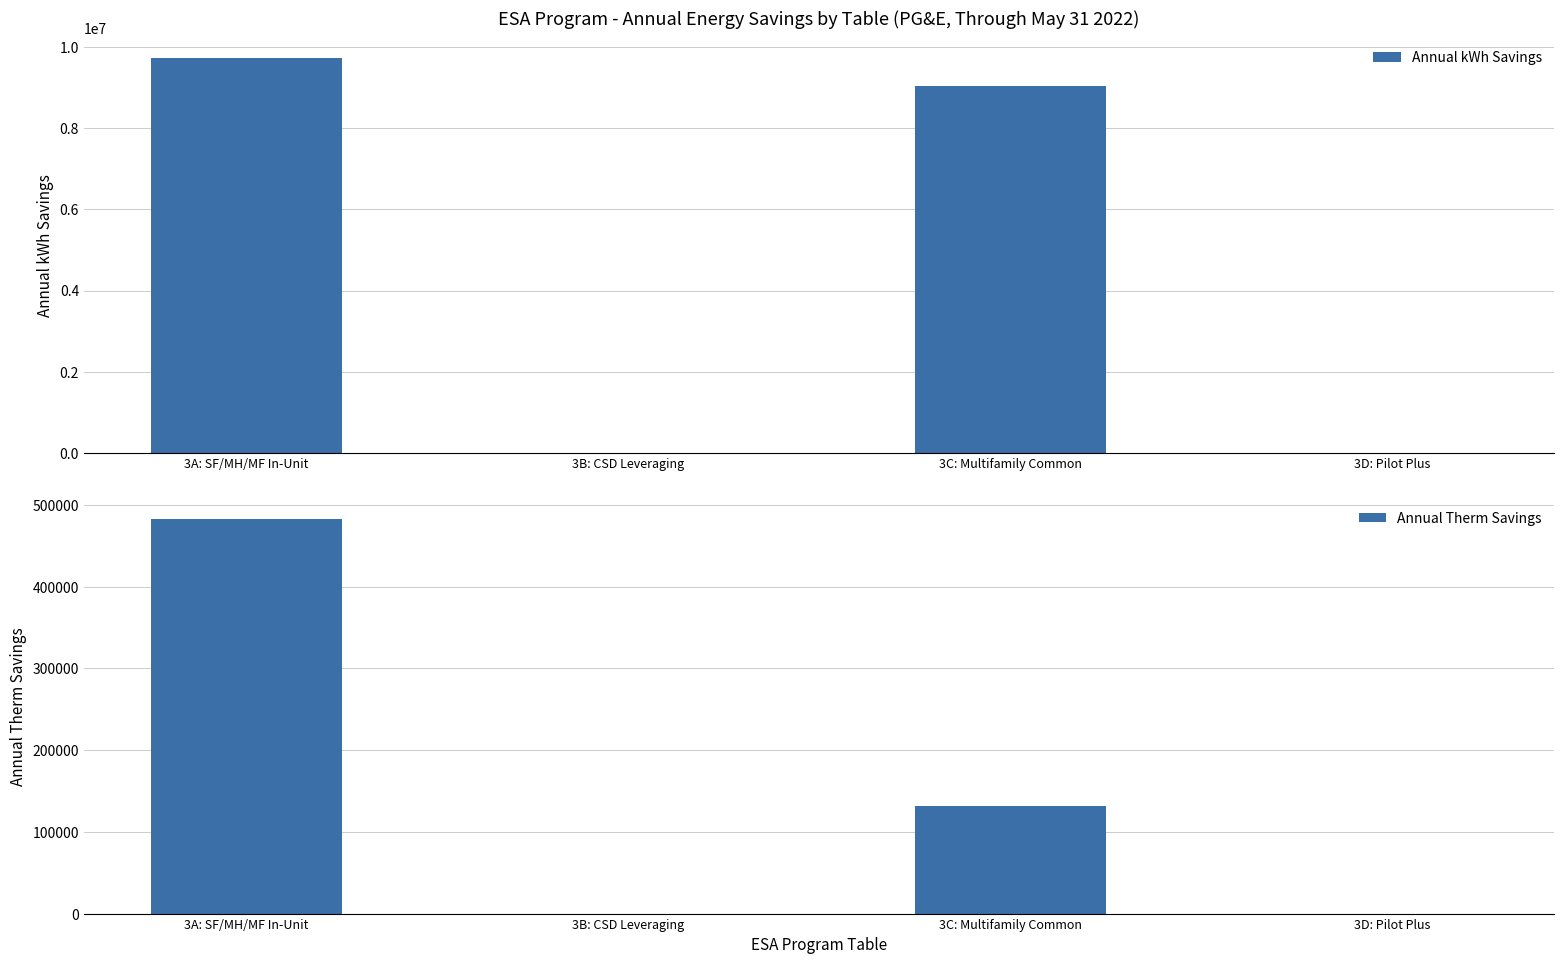

How many values in Annual Therm Savings are above zero?

2